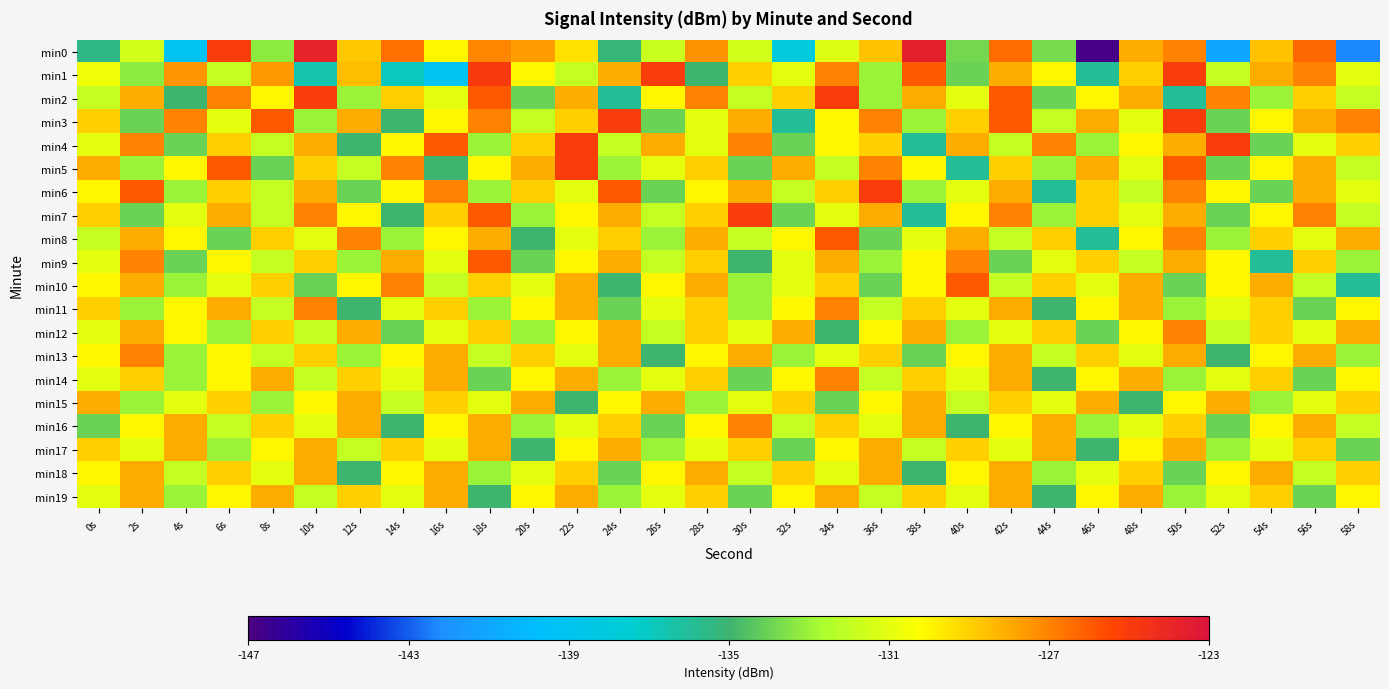

At which category does the chart reach its peak across all series?

38s